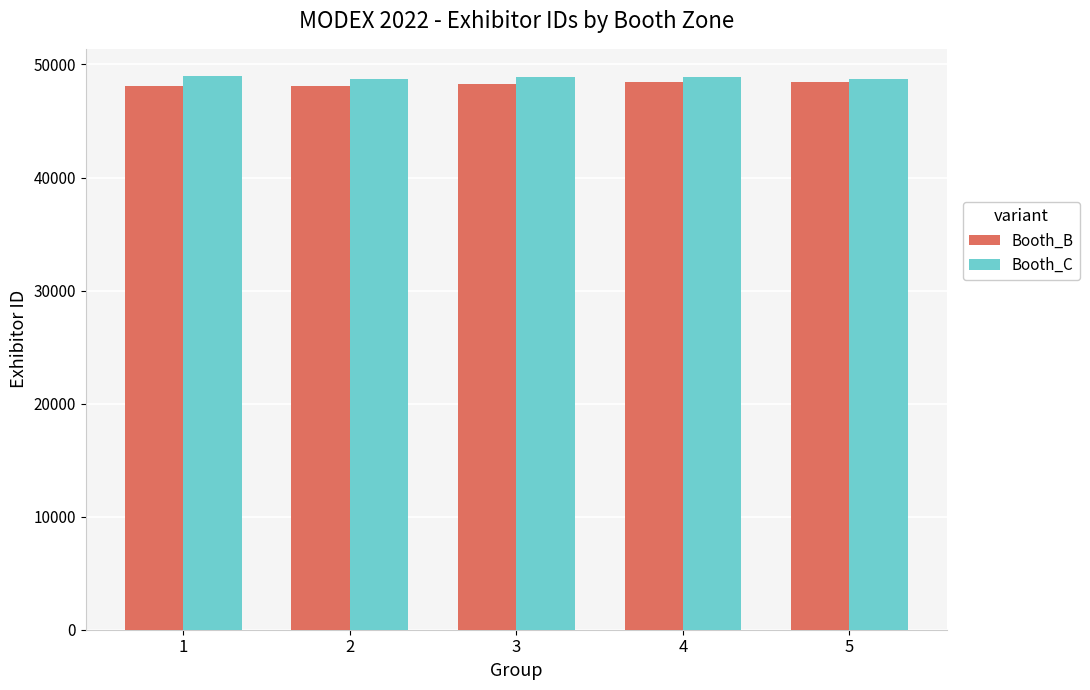

What is the sum of the Booth_C values at 2 and 3?

97616